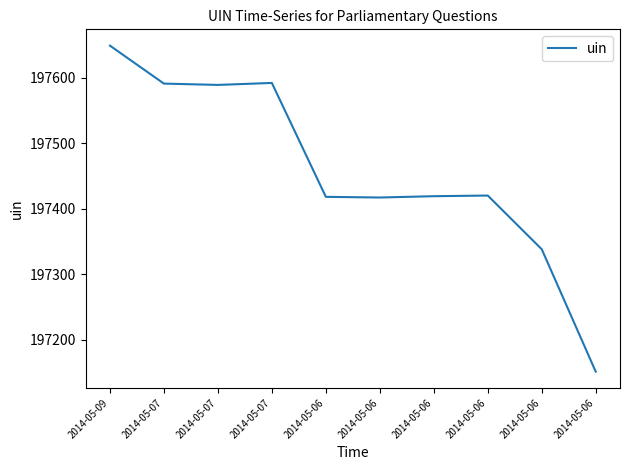

List the labels in order of value, smallest first.

2014-05-06, 2014-05-06, 2014-05-06, 2014-05-06, 2014-05-06, 2014-05-06, 2014-05-07, 2014-05-07, 2014-05-07, 2014-05-09